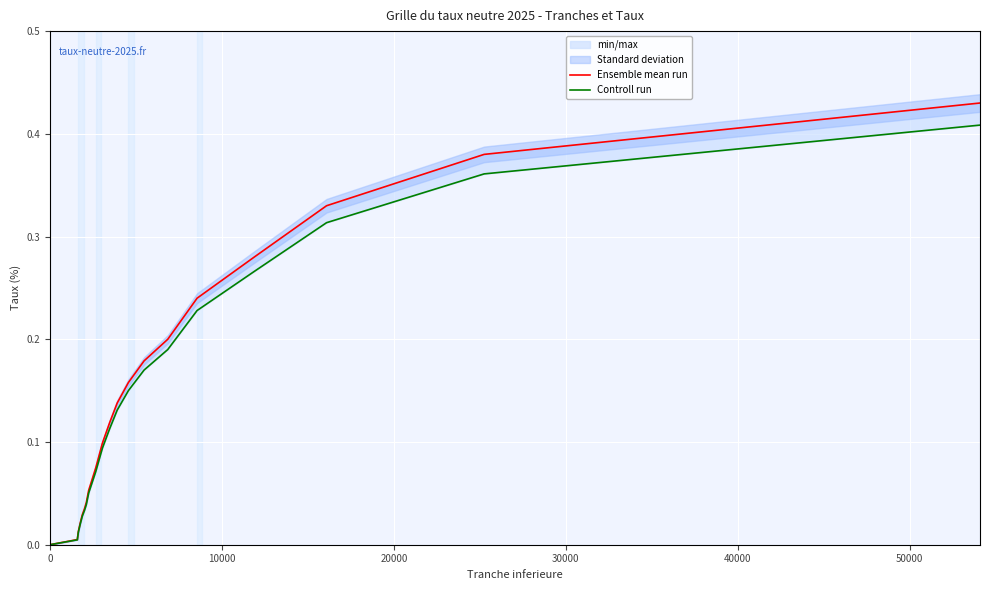

True or false: Controll run and Ensemble mean run cross at least once.

False